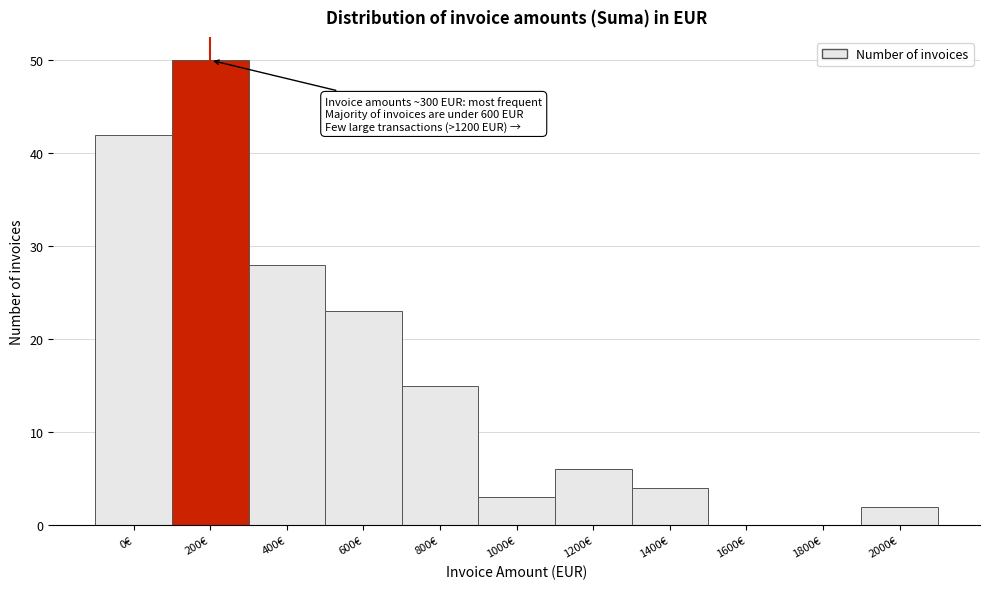

Reading right to left, list all the values displayed in this chart.

2000€=2	1800€=0	1600€=0	1400€=4	1200€=6	1000€=3	800€=15	600€=23	400€=28	200€=50	0€=42